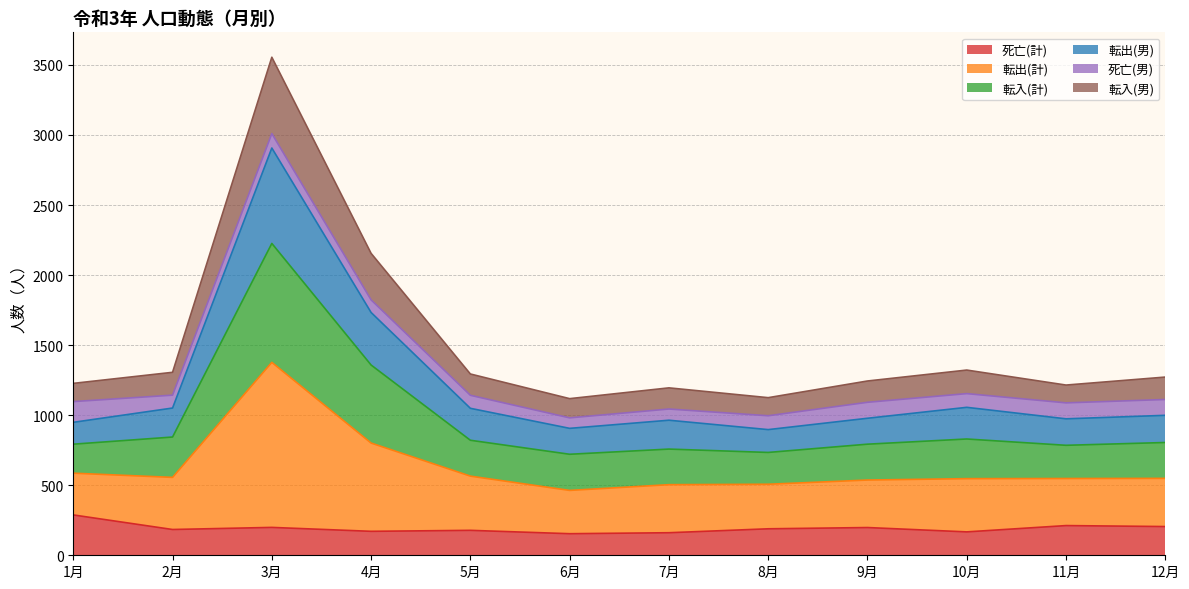

At which label does 死亡(計) reach its peak?

1月